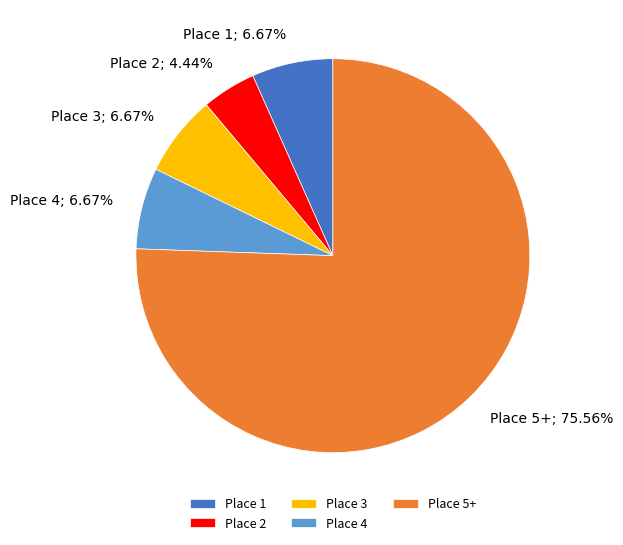

To the nearest percent, what is the combined percentage of Place 3 and Place 1?

13%